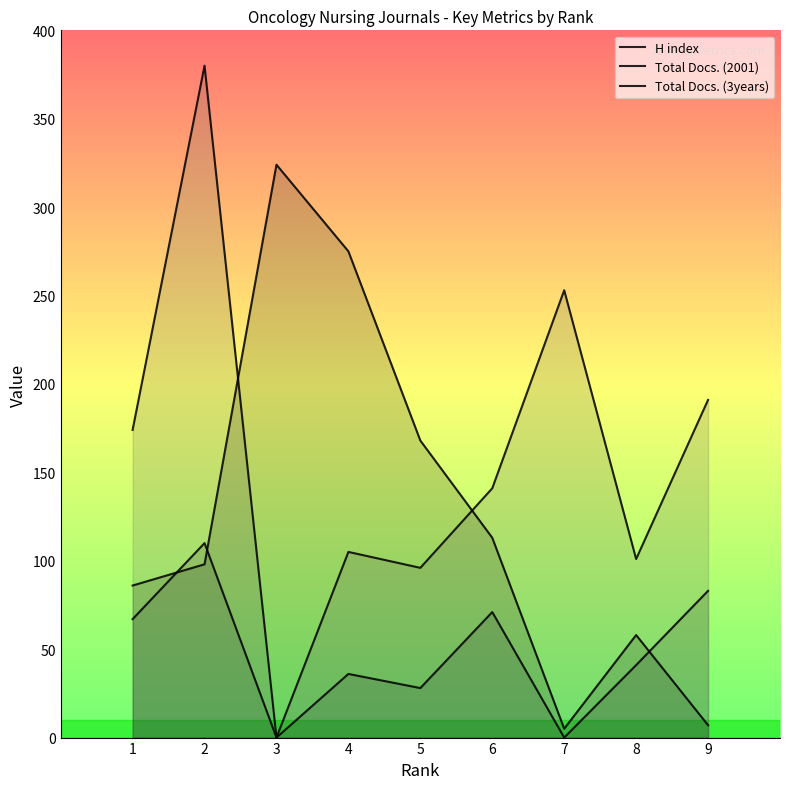

What is the difference between the Total Docs. (2001) values at 9 and 4?

47